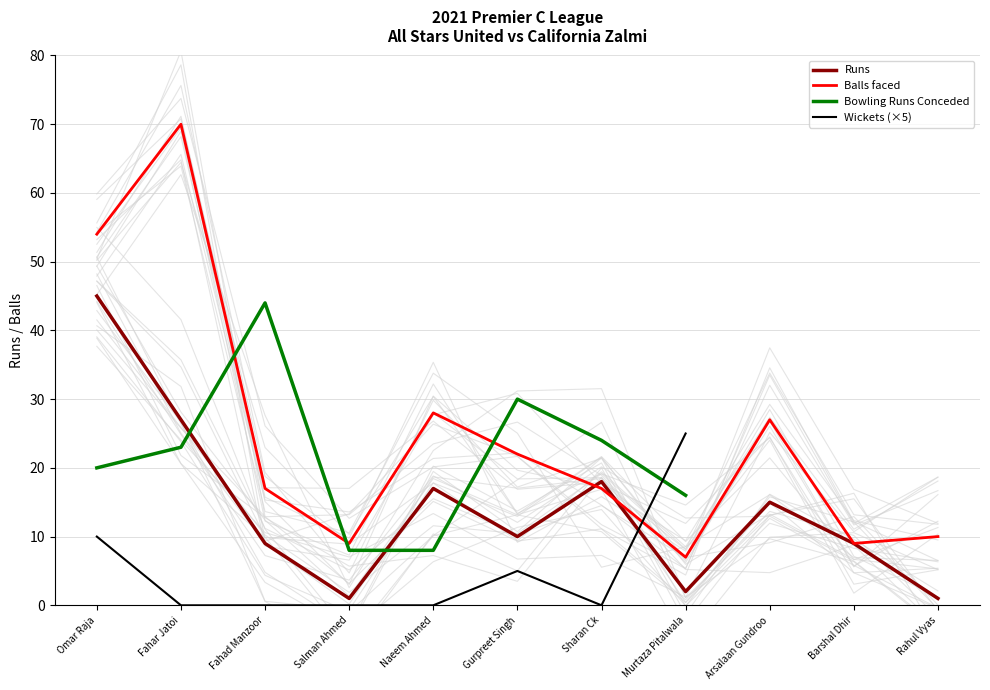

What position from the left is Rahul Vyas?

11